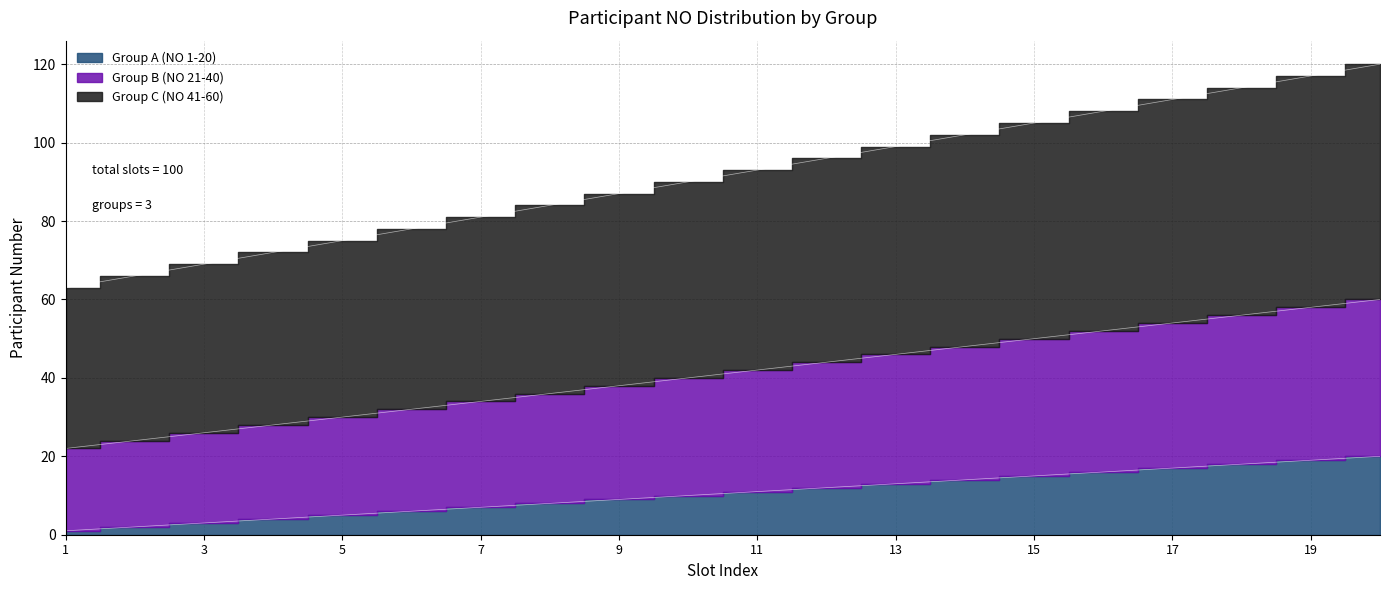

Which series has the largest total across all categories?

Group C (NO 41-60)